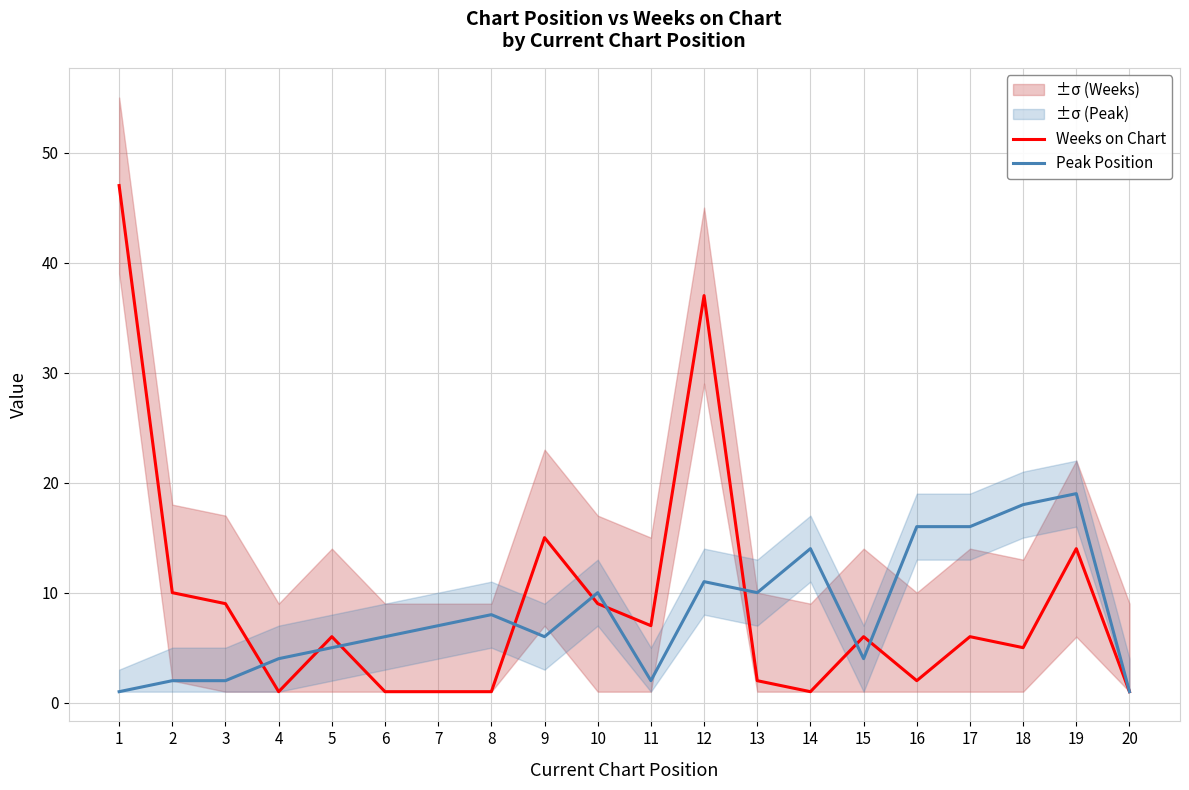

At which label does Weeks on Chart reach its peak?

1